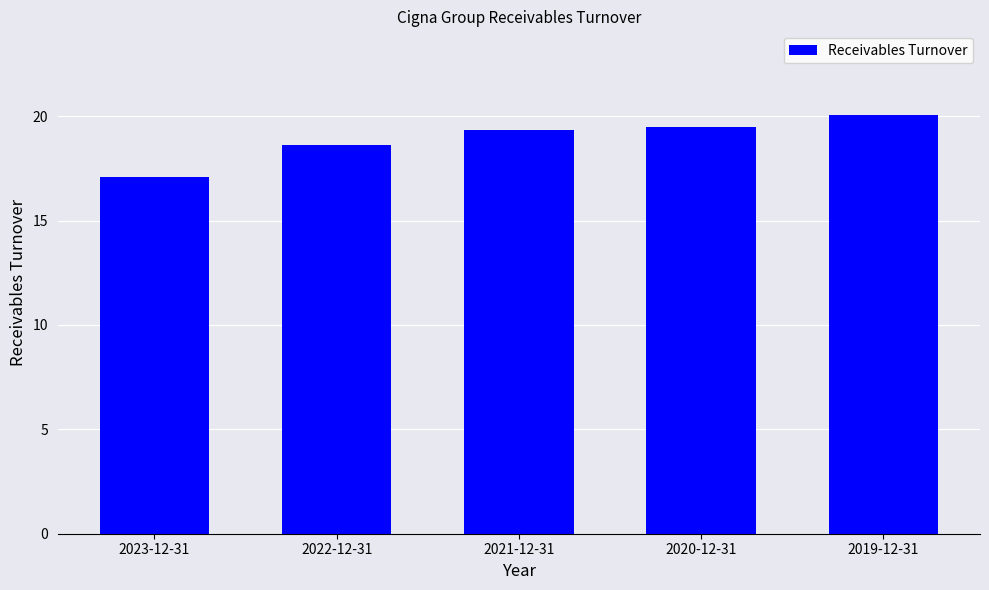

What is the change in value from 2023-12-31 to 2021-12-31?

+2.3